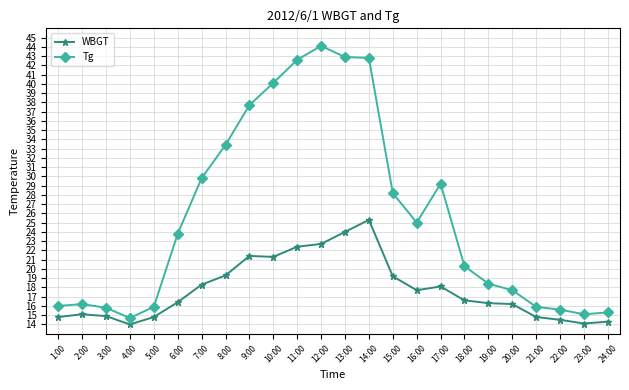

Rank the series by their average value, from lowest to highest.

WBGT, Tg